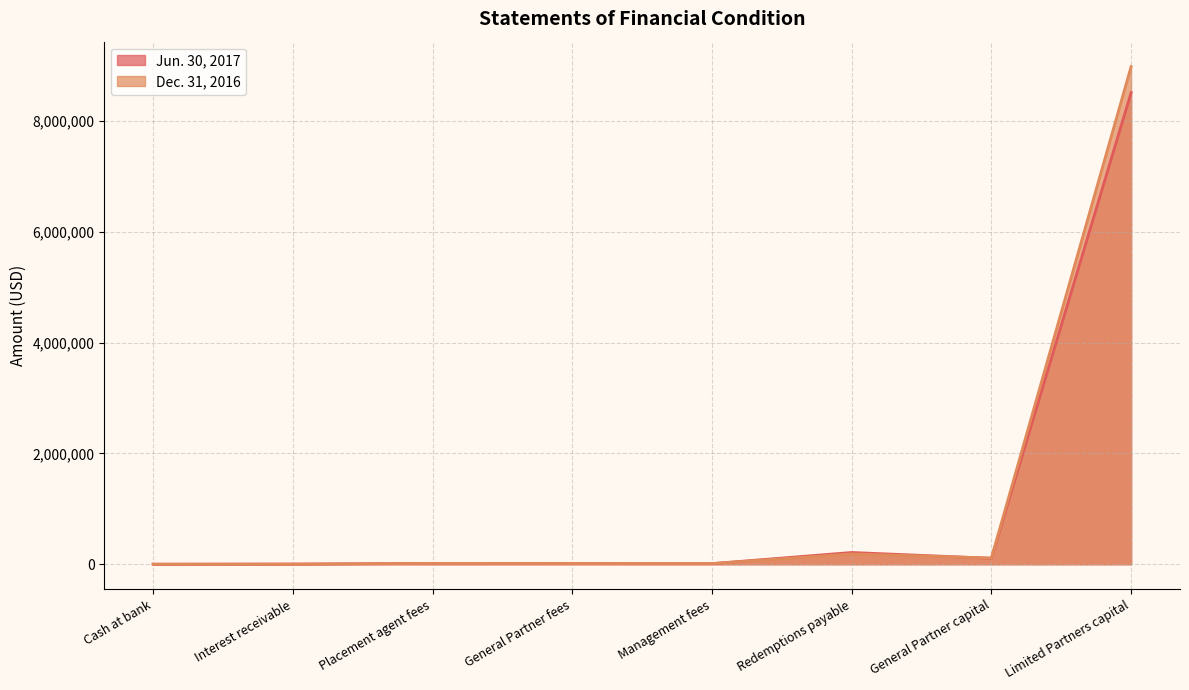

How many data points in Dec. 31, 2016 are less than 16322?

4